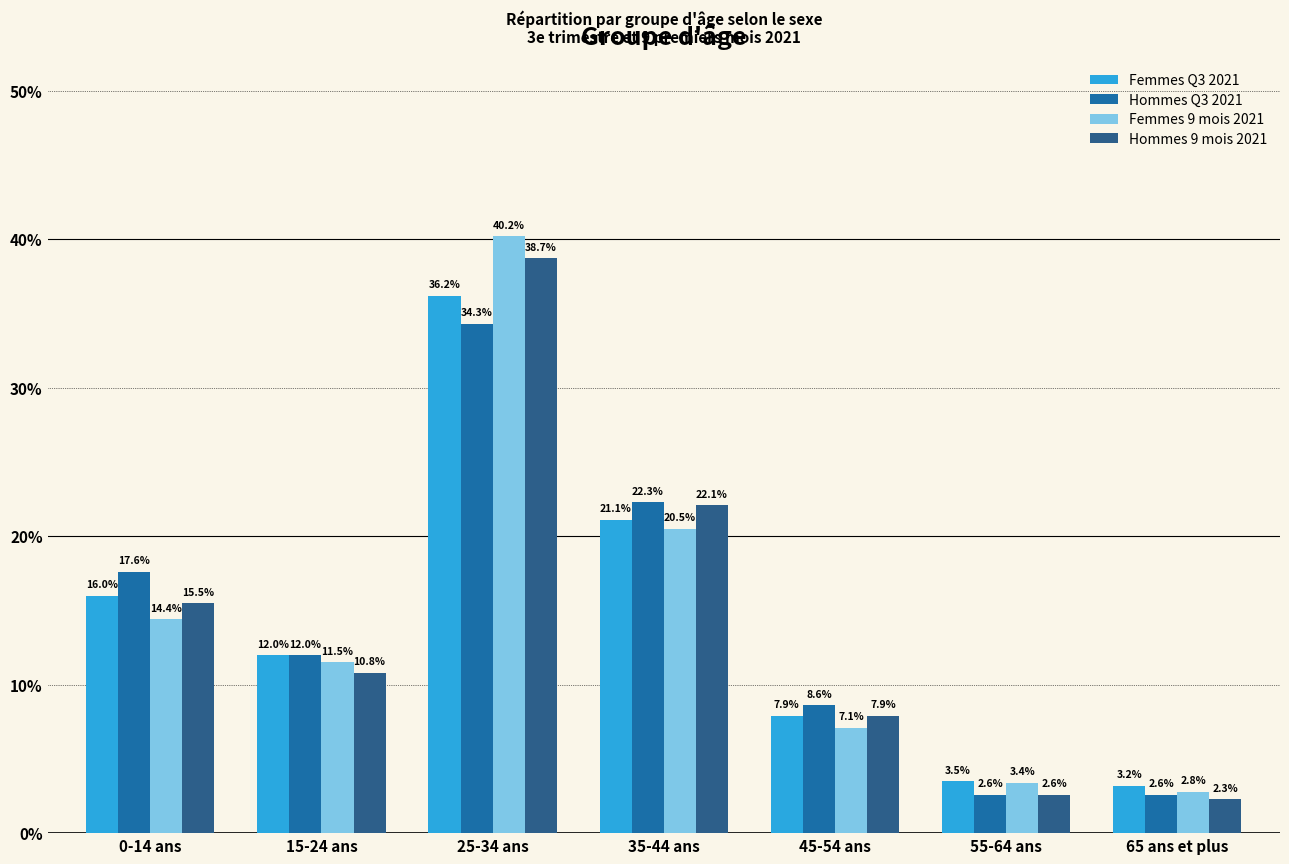

At 65 ans et plus, list the series in order from smallest to largest.

Hommes 9 mois 2021, Hommes Q3 2021, Femmes 9 mois 2021, Femmes Q3 2021